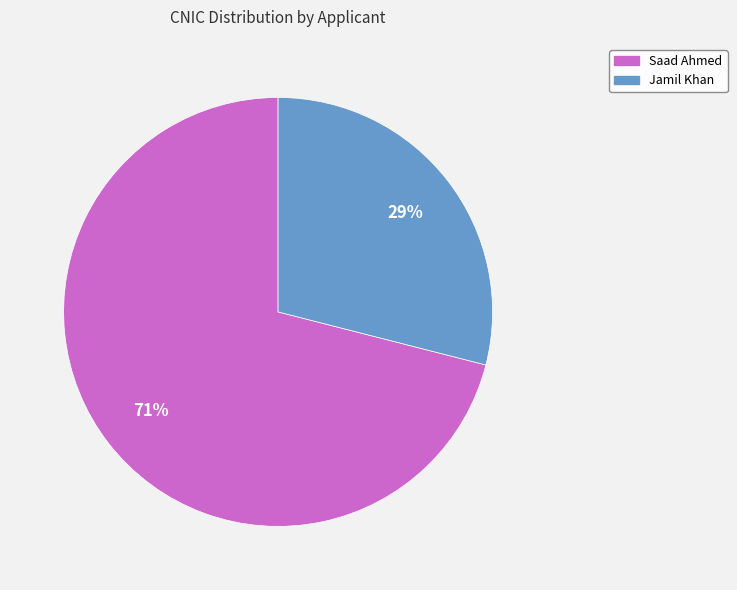

Between Jamil Khan and Saad Ahmed, which is larger?

Saad Ahmed